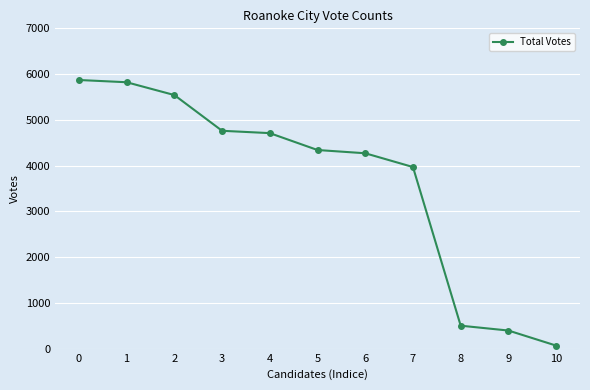

Which label corresponds to the smallest value in the chart?

10